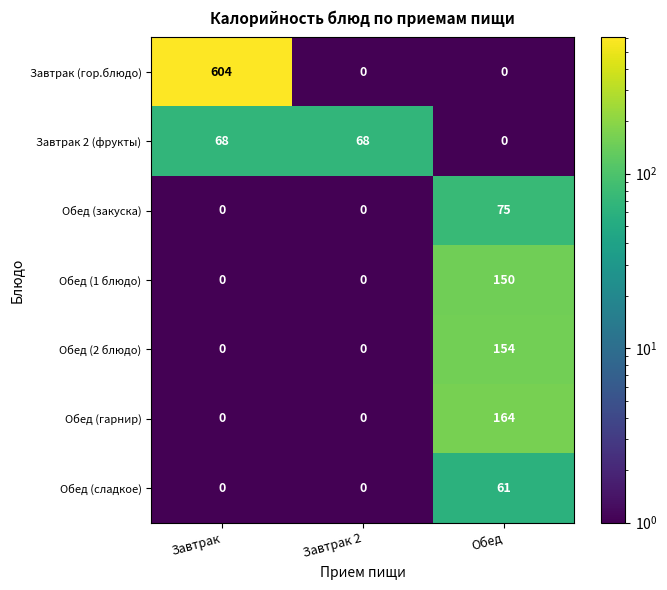

What is the sum of all Обед (гарнир) values?

164